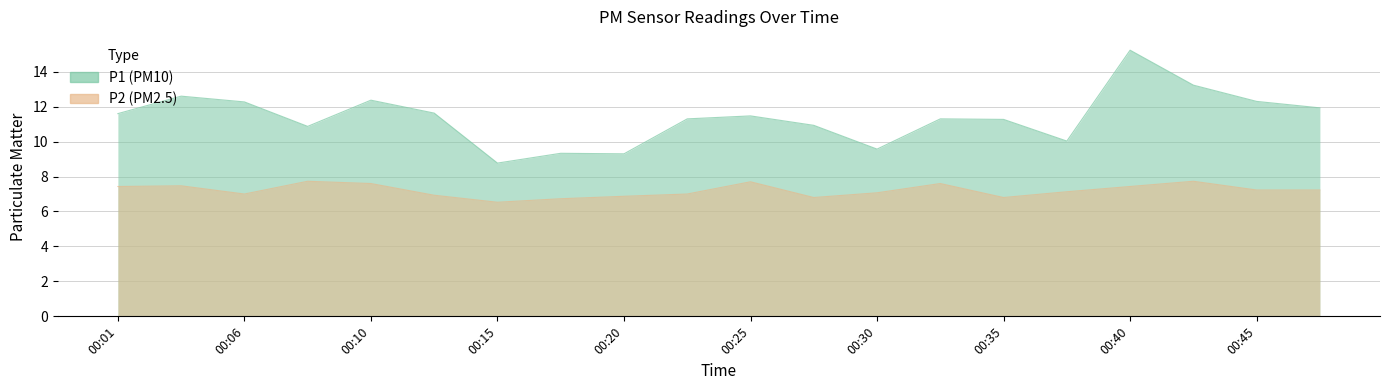

How many values in the P1 series exceed 11?

13